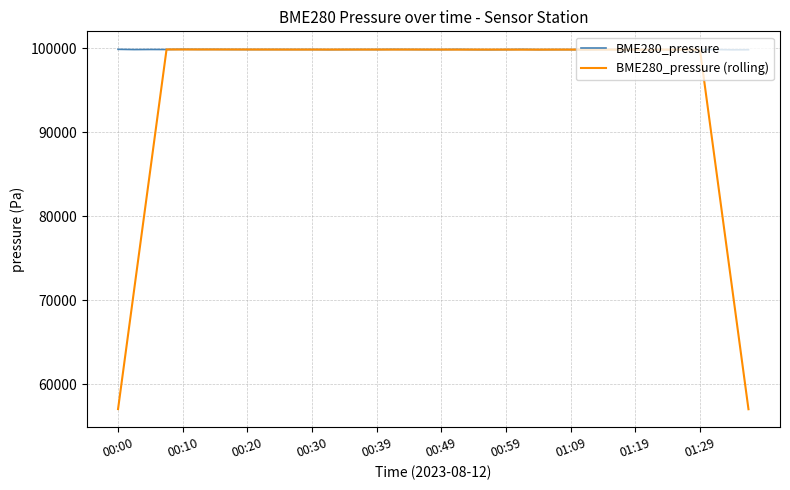

What is the maximum value shown in the chart?

99846.1